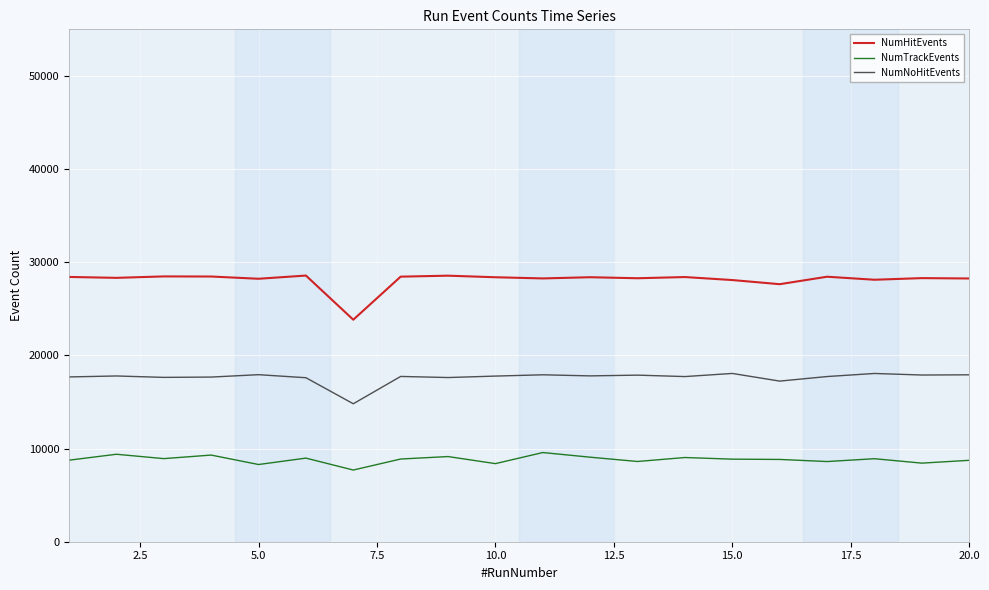

True or false: NumTrackEvents and NumNoHitEvents cross at least once.

False